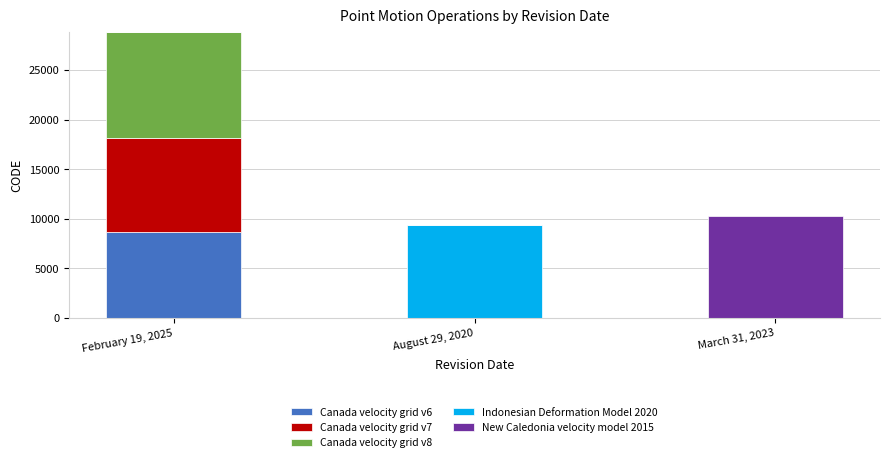

Are the bars grouped side by side (vs. stacked)?

No